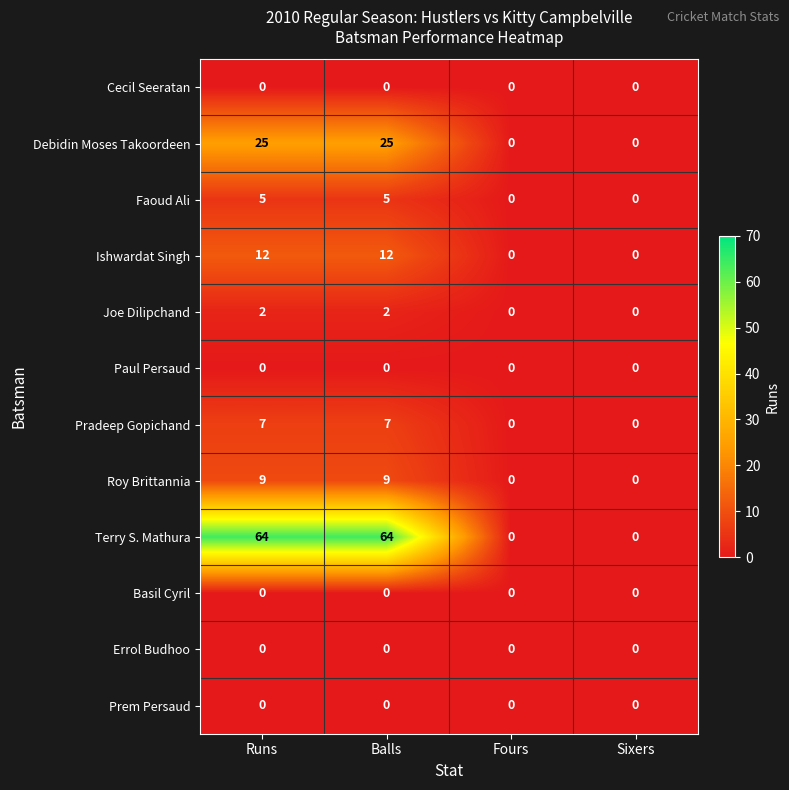

Is it true that Basil Cyril equals 0 at Runs?

True